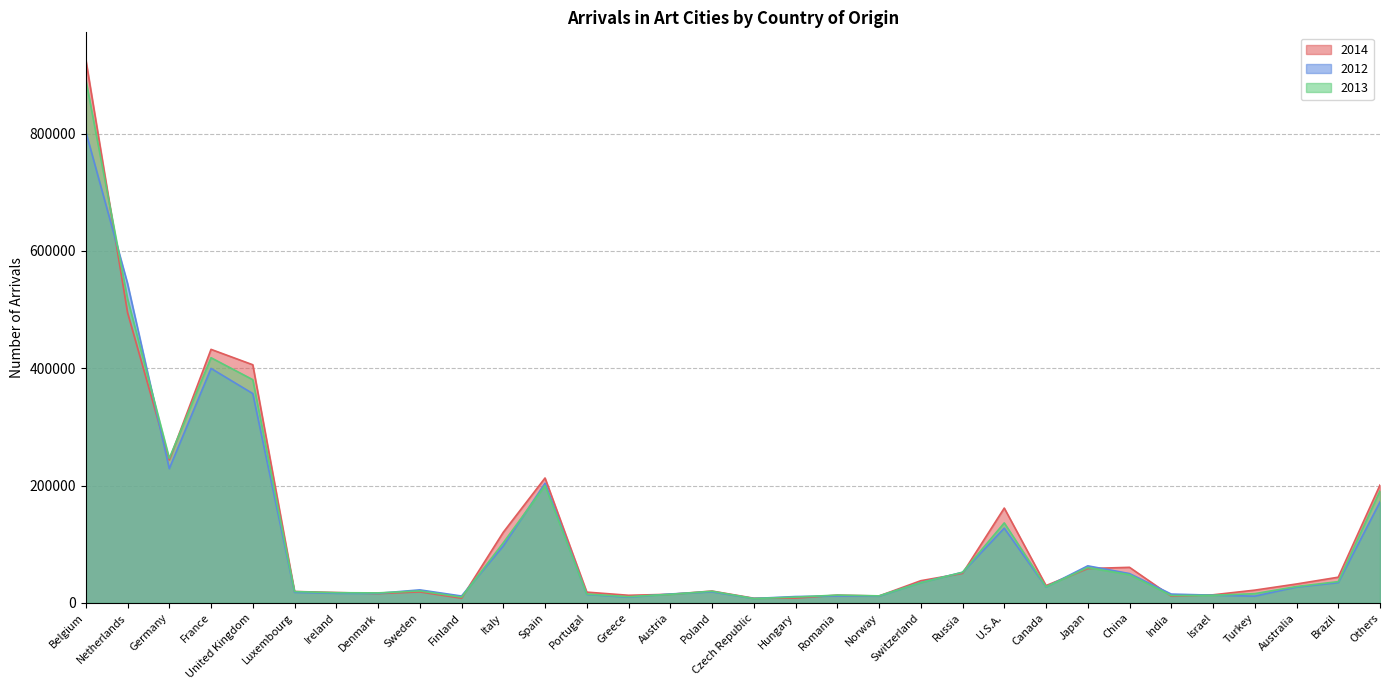

What is the sum of the 2012 values at Japan and Finland?

74996